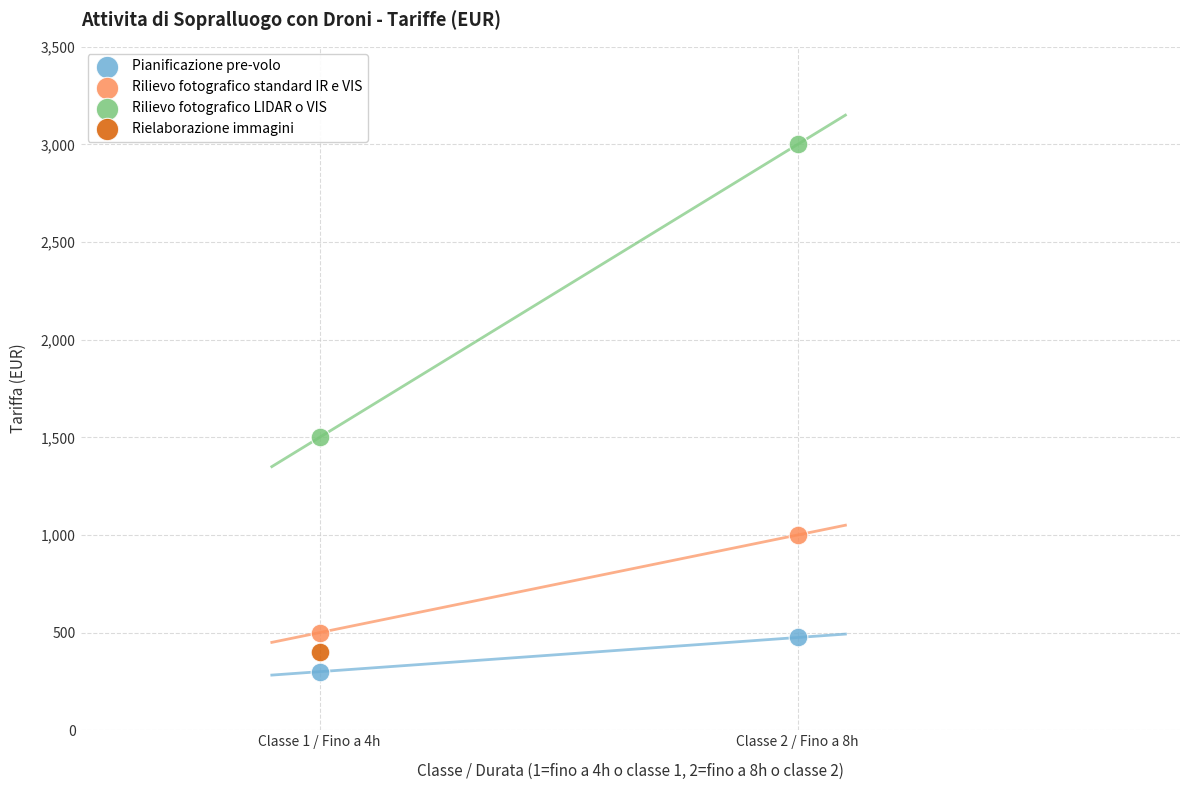

Which series contains the highest Y value?

Rilievo fotografico LIDAR o VIS